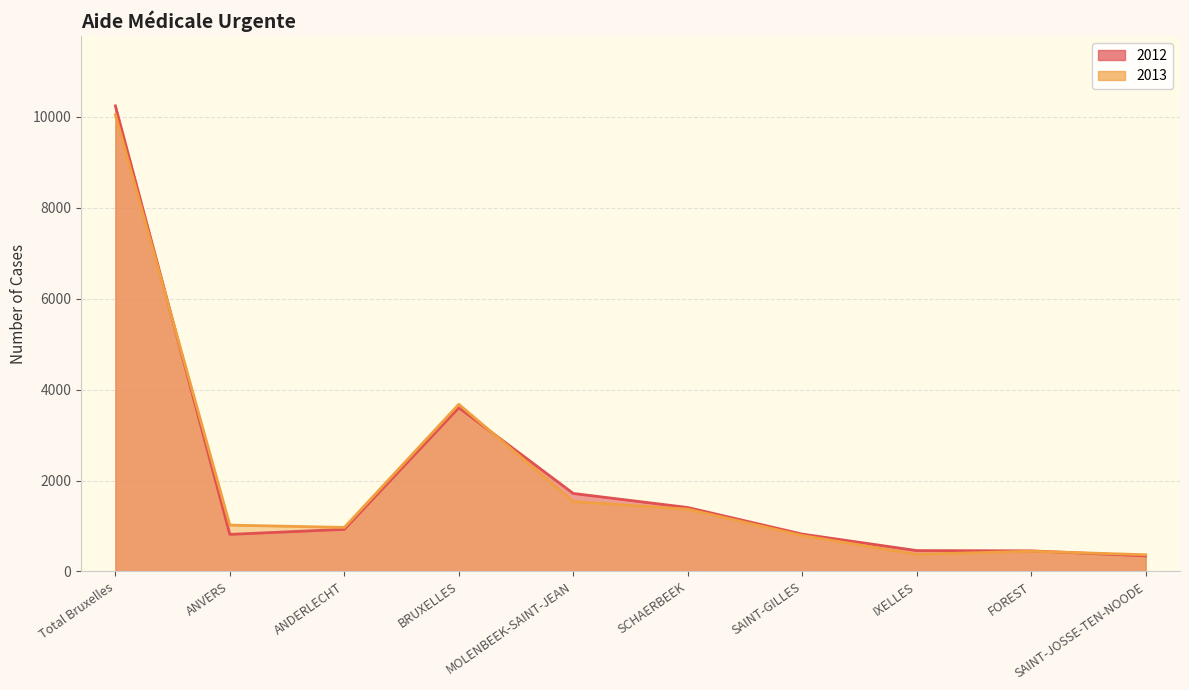

What is the label of the 5th point from the right?

SCHAERBEEK